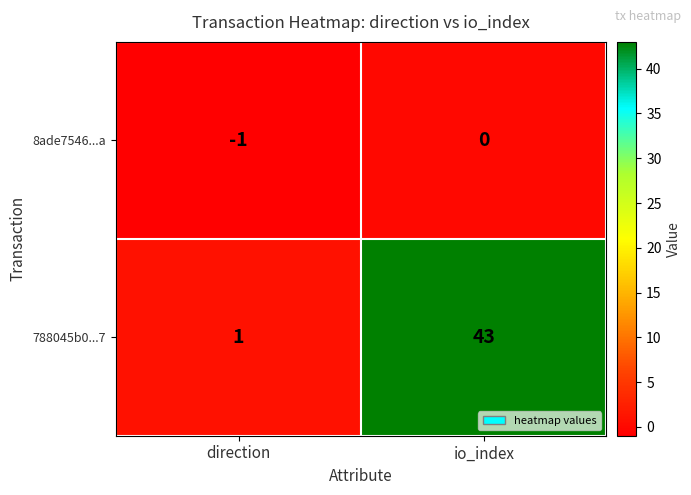

Where is 788045b0...7 nearest to the value 22?

direction